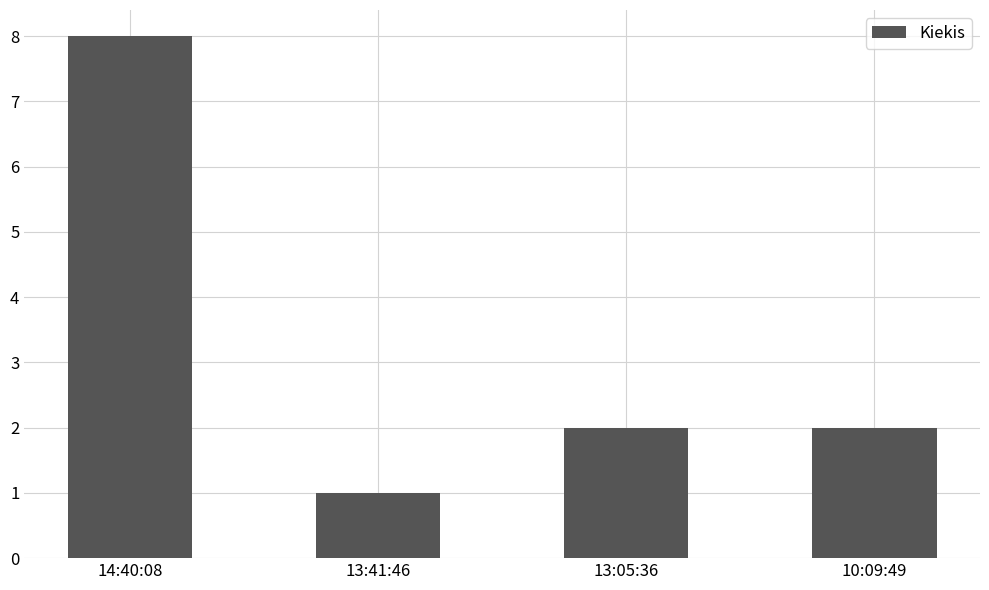

True or false: the data shows 2 at 13:05:36.

True